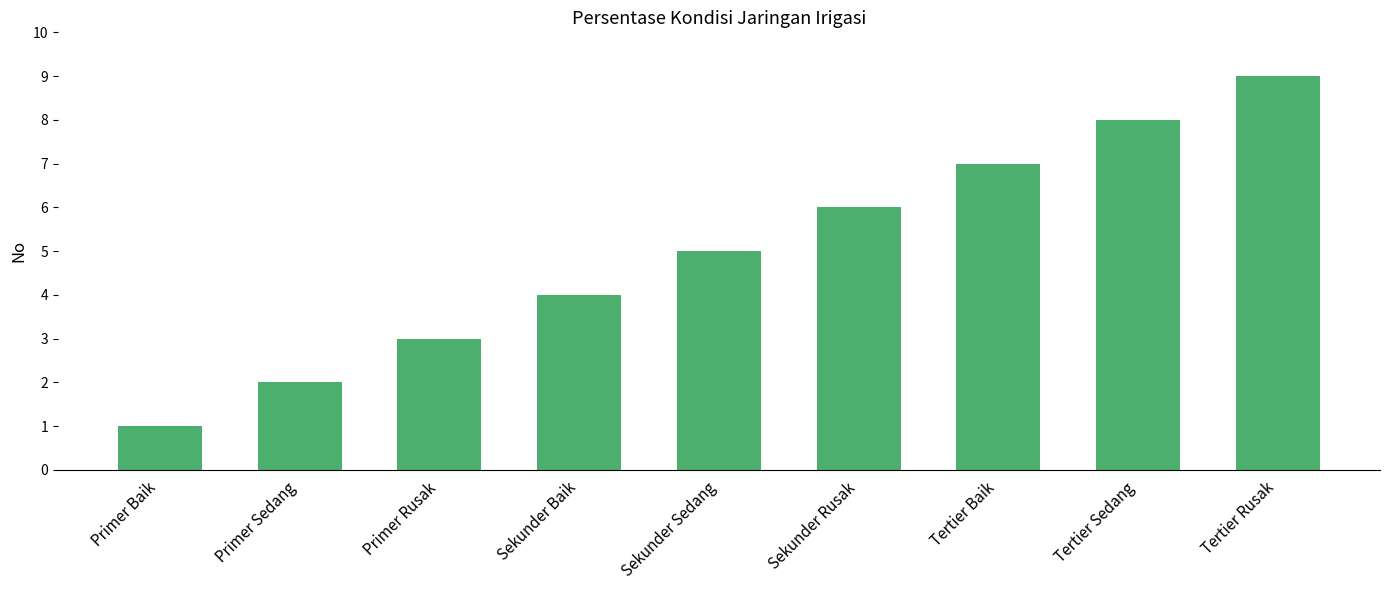

What is the approximate value at Sekunder Baik?

4